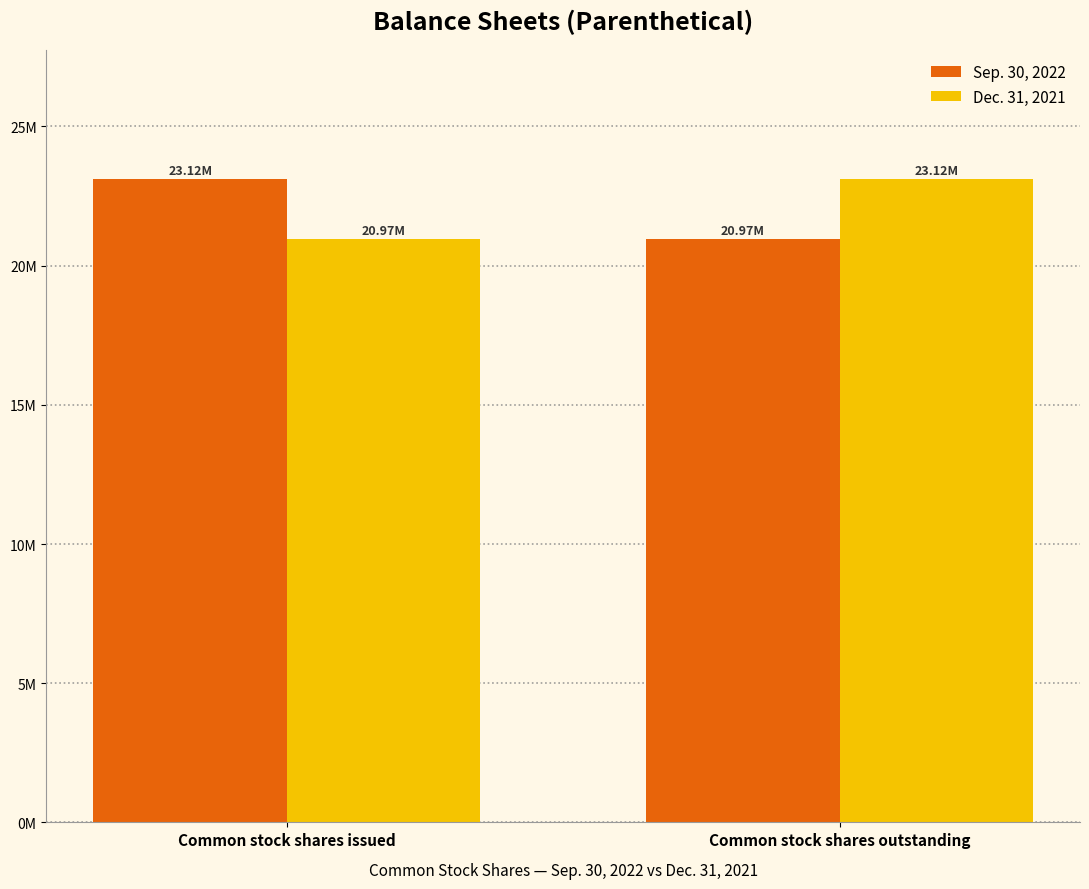

Does the chart contain any negative values?

No